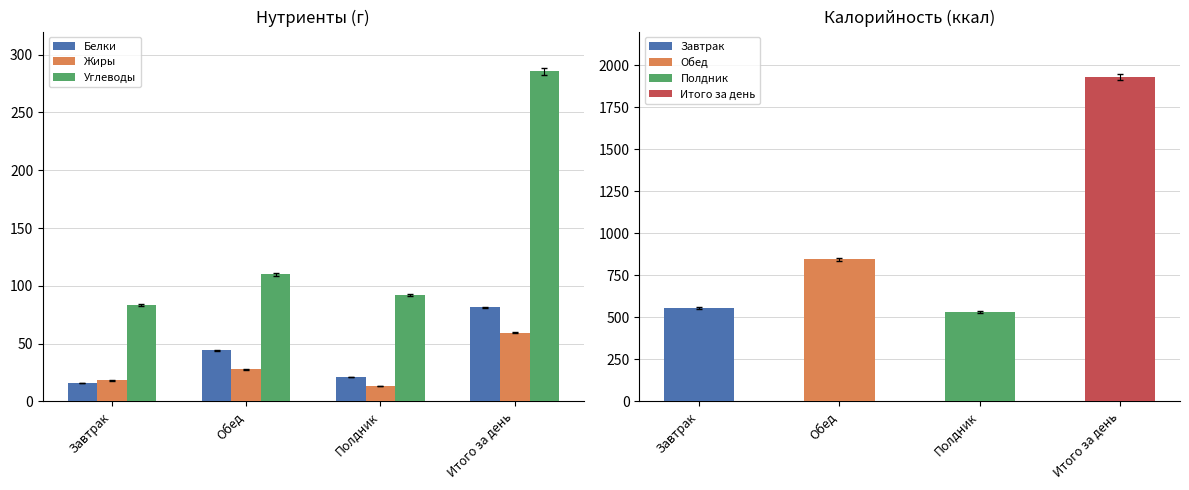

What is the label of the 4th bar from the right?

Завтрак